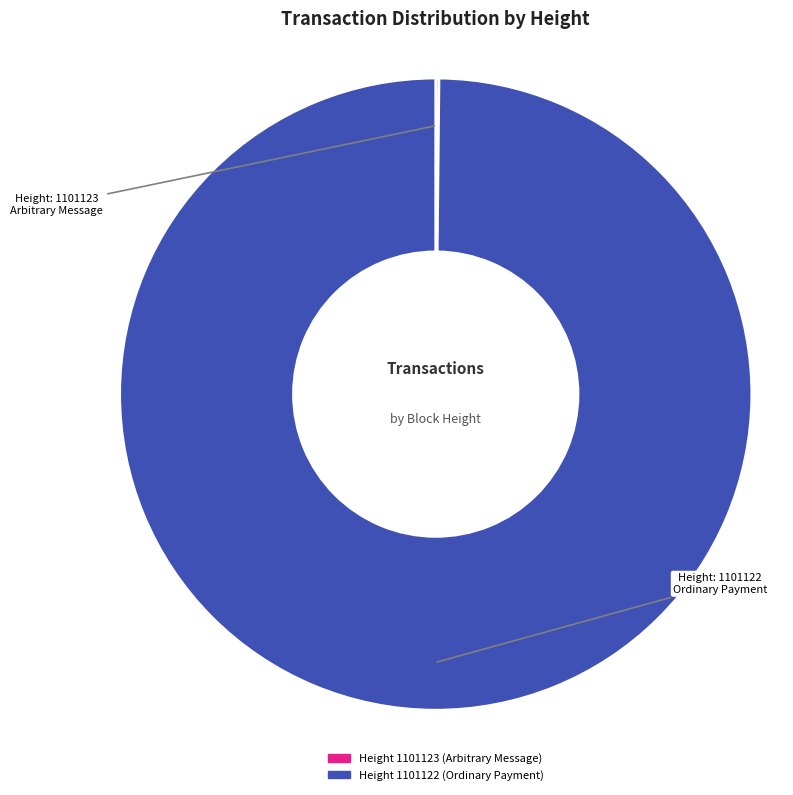

Is there any slice that represents more than half of the pie?

Yes